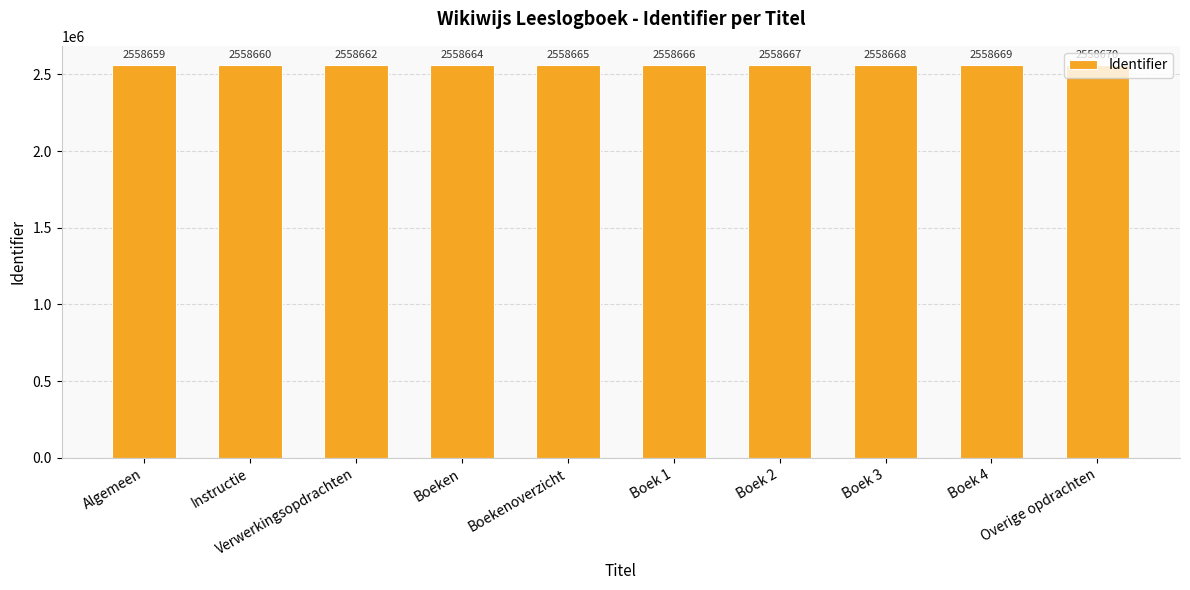

At which label is the value closest to 2558664?

Boeken